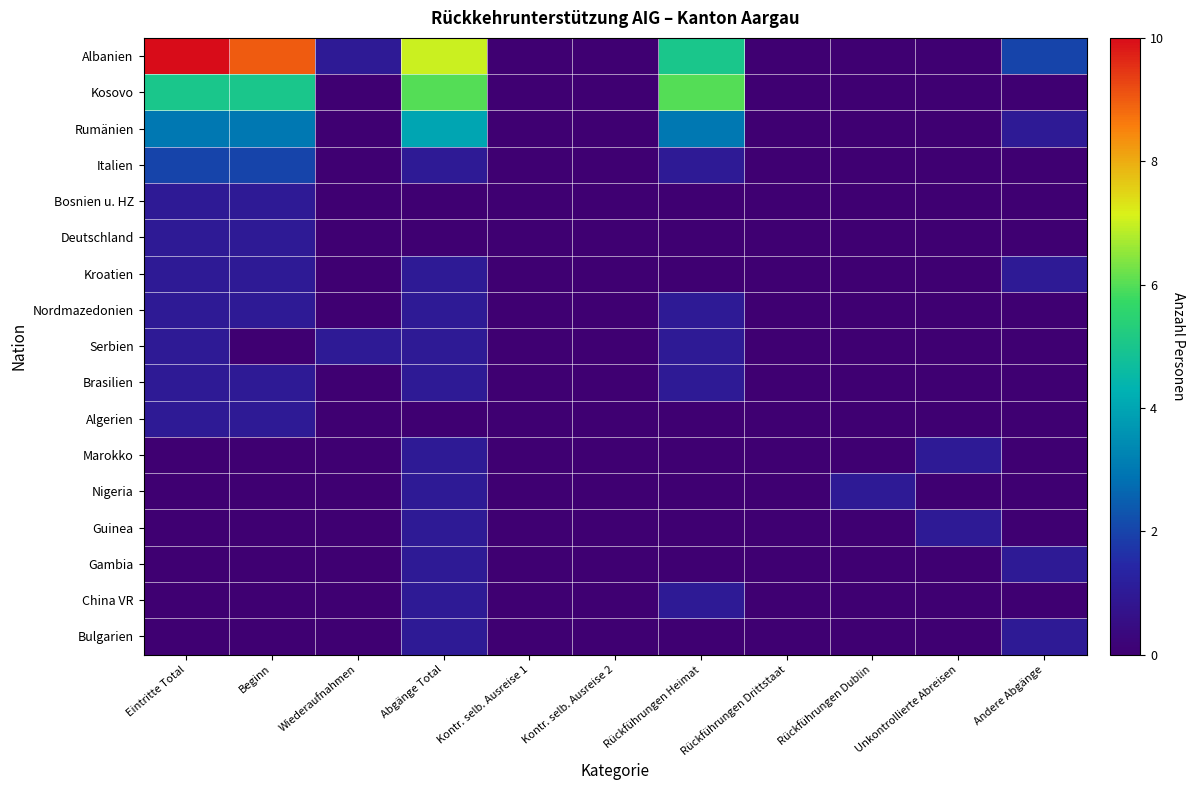

Which label corresponds to the smallest value in the chart?

Kontr. selb. Ausreise 1